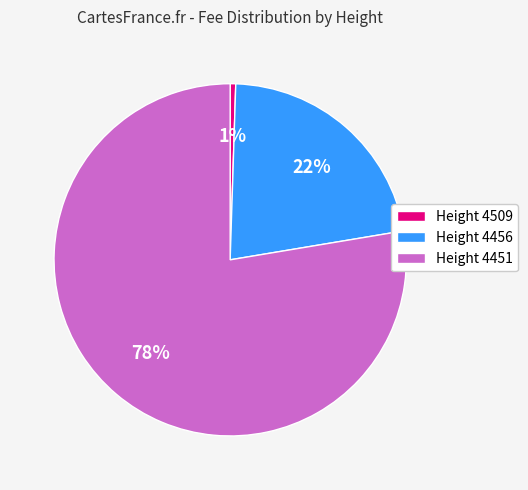

Does Height 4509 represent more than half of the total?

No